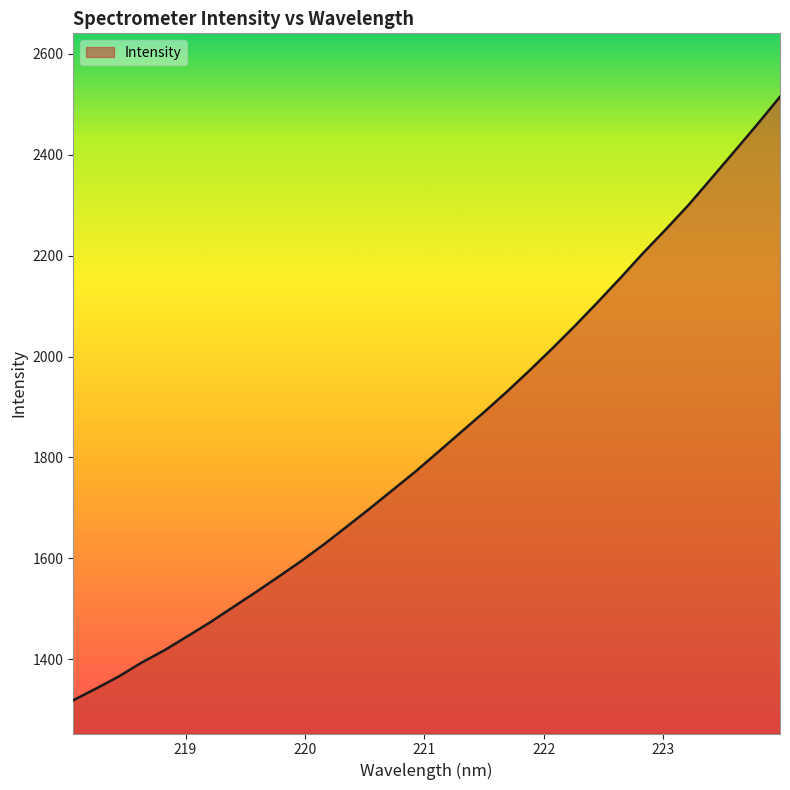

What is the maximum value shown in the chart?

2514.7